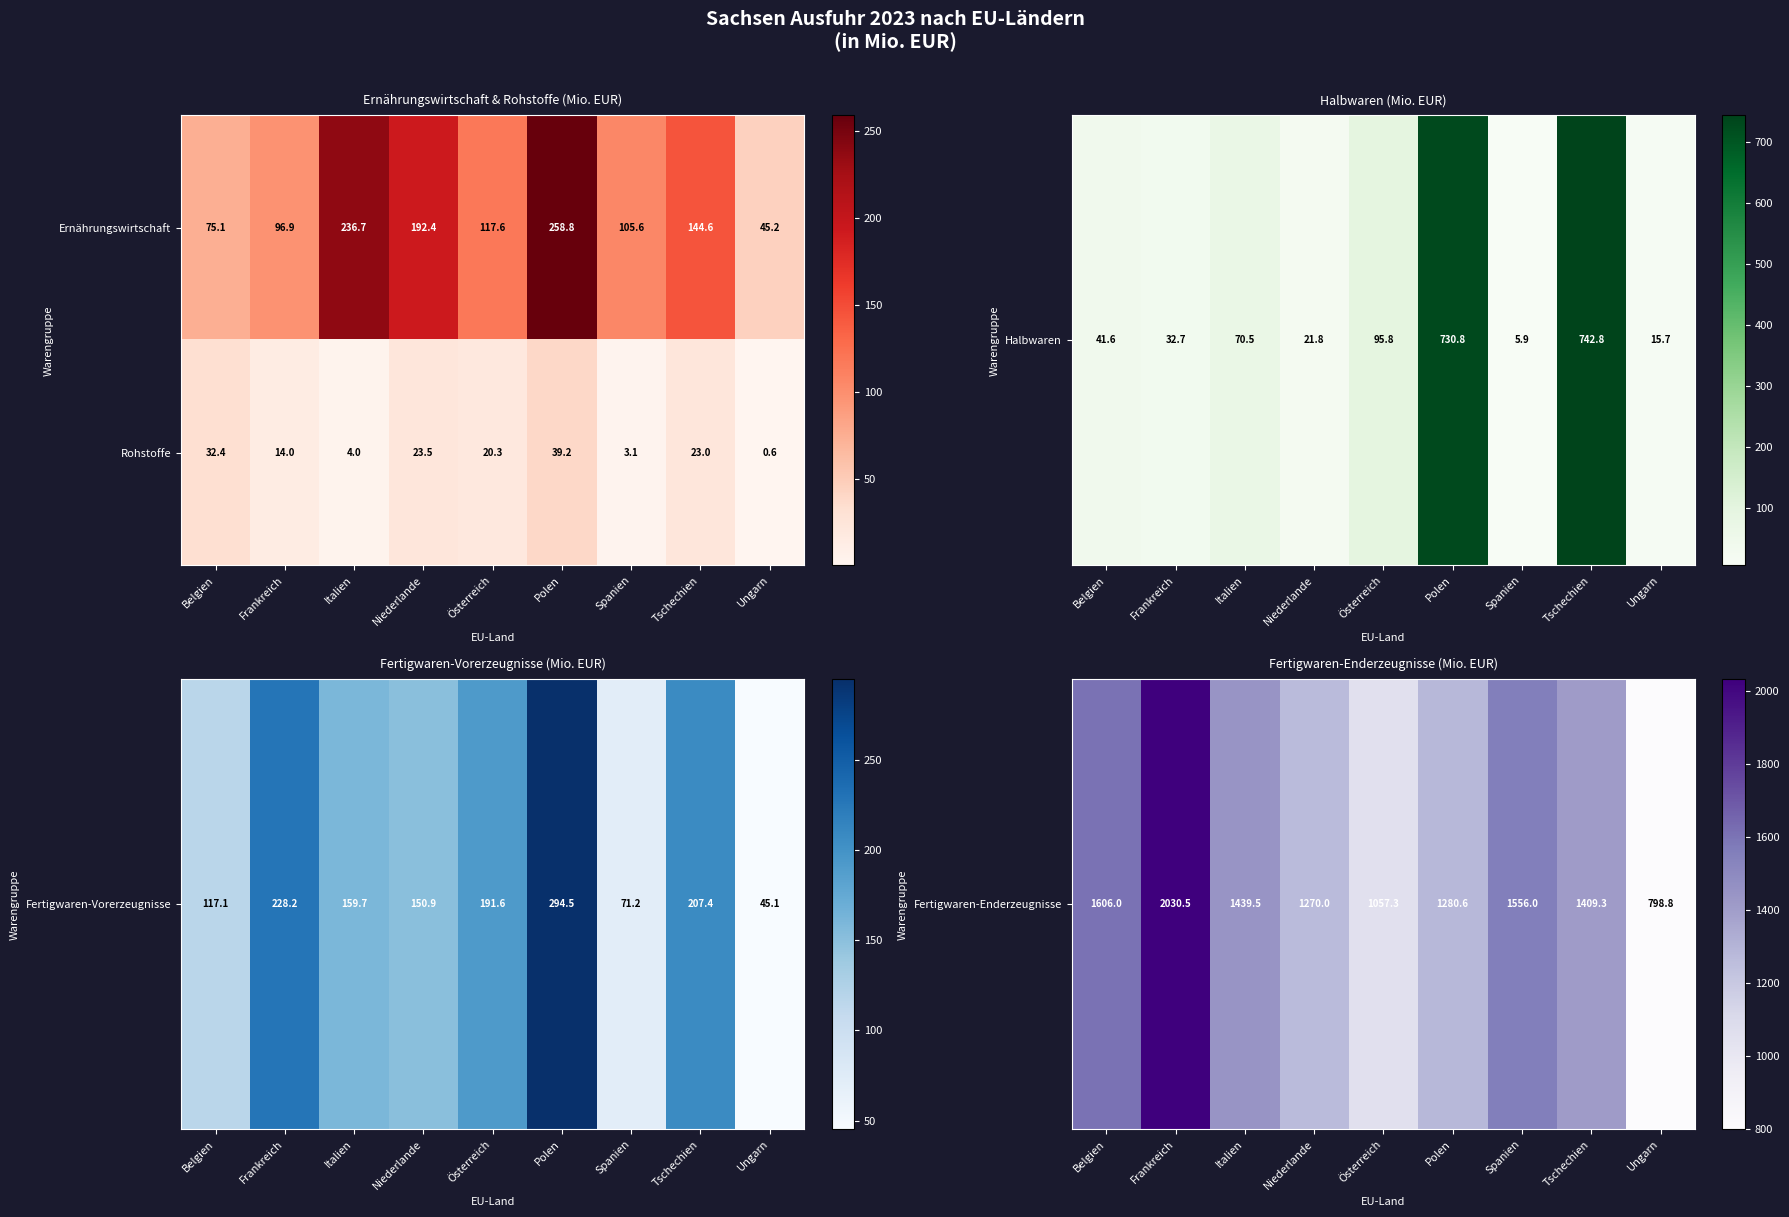

At which category does the chart reach its peak across all series?

Polen